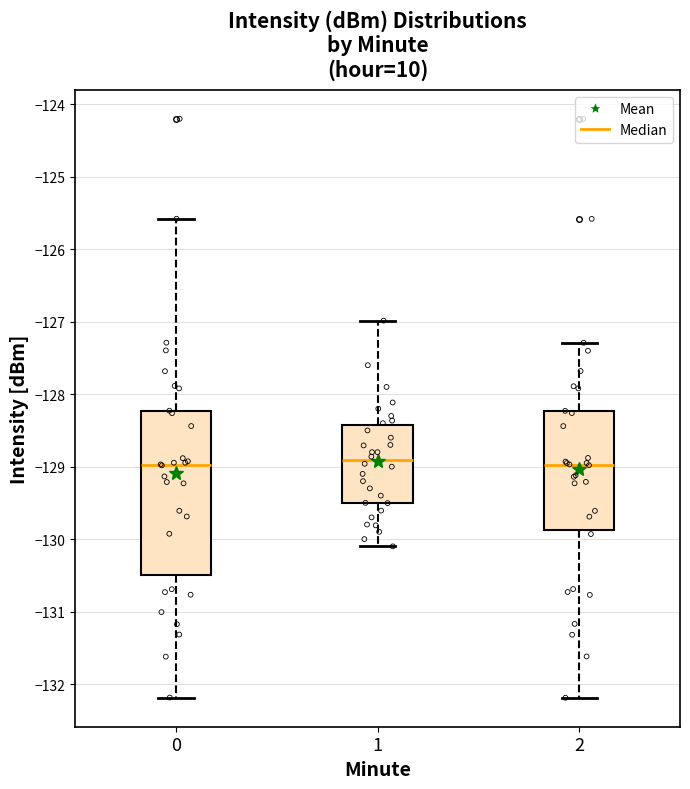

Reading left to right, read every box against the y-axis: the position of its median line, the range the box covers, and the ends of its whiskers. The values are not printed on the chart, so give them approximately, as read against the axis.

0: median -129.0, box -130.5 to -128.2, whiskers -132.2 to -125.6
1: median -128.9, box -129.5 to -128.4, whiskers -130.1 to -127.0
2: median -129.0, box -129.9 to -128.2, whiskers -132.2 to -127.3